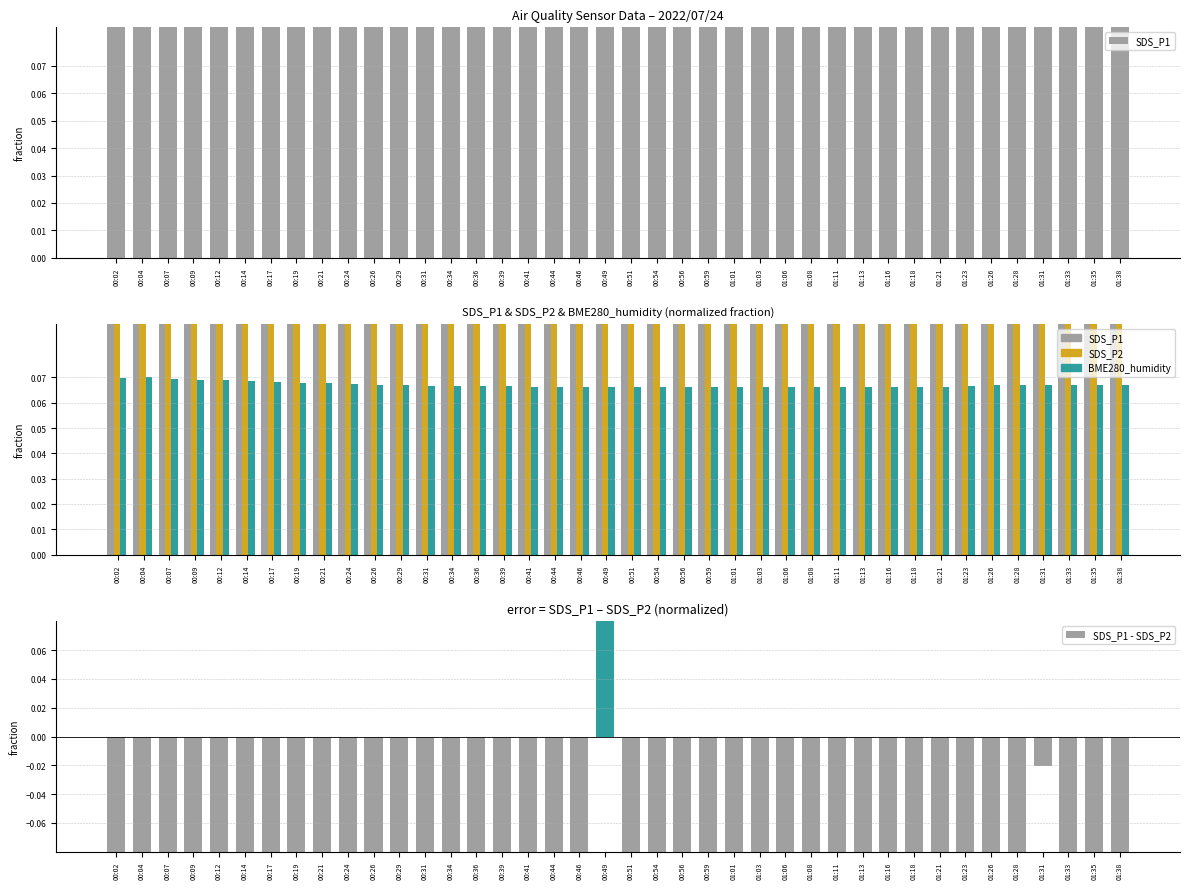

Reading left to right, what are all the values shown in this chart?

SDS_P1: 00:02=0.6	00:04=0.6	00:07=0.6	00:09=0.5	00:12=0.5	00:14=0.6	00:17=0.6	00:19=0.7	00:21=0.7	00:24=0.7	00:26=0.6	00:29=0.6	00:31=0.5	00:34=0.4	00:36=0.6	00:39=0.5	00:41=0.6	00:44=0.5	00:46=0.5	00:49=1.0	00:51=0.5	00:54=0.5	00:56=0.5	00:59=0.7	01:01=0.7	01:03=0.6	01:06=0.6	01:08=0.6	01:11=0.6	01:13=0.6	01:16=0.6	01:18=0.5	01:21=0.6	01:23=0.6	01:26=0.6	01:28=0.5	01:31=0.8	01:33=0.5	01:35=0.6	01:38=0.8
SDS_P2: 00:02=0.8	00:04=0.8	00:07=0.8	00:09=0.8	00:12=0.8	00:14=0.8	00:17=0.8	00:19=0.8	00:21=0.8	00:24=0.8	00:26=0.8	00:29=0.9	00:31=0.8	00:34=0.7	00:36=0.8	00:39=0.8	00:41=0.7	00:44=0.8	00:46=0.8	00:49=0.8	00:51=0.8	00:54=0.8	00:56=0.9	00:59=0.8	01:01=0.9	01:03=0.8	01:06=0.8	01:08=0.9	01:11=0.8	01:13=0.9	01:16=1.0	01:18=0.8	01:21=0.8	01:23=0.9	01:26=0.8	01:28=0.8	01:31=0.9	01:33=0.8	01:35=0.9	01:38=1.0
BME280_humidity: 00:02=0.1	00:04=0.1	00:07=0.1	00:09=0.1	00:12=0.1	00:14=0.1	00:17=0.1	00:19=0.1	00:21=0.1	00:24=0.1	00:26=0.1	00:29=0.1	00:31=0.1	00:34=0.1	00:36=0.1	00:39=0.1	00:41=0.1	00:44=0.1	00:46=0.1	00:49=0.1	00:51=0.1	00:54=0.1	00:56=0.1	00:59=0.1	01:01=0.1	01:03=0.1	01:06=0.1	01:08=0.1	01:11=0.1	01:13=0.1	01:16=0.1	01:18=0.1	01:21=0.1	01:23=0.1	01:26=0.1	01:28=0.1	01:31=0.1	01:33=0.1	01:35=0.1	01:38=0.1
SDS_P1 - SDS_P2: 00:02=-0.3	00:04=-0.2	00:07=-0.2	00:09=-0.3	00:12=-0.3	00:14=-0.2	00:17=-0.2	00:19=-0.1	00:21=-0.1	00:24=-0.1	00:26=-0.3	00:29=-0.3	00:31=-0.3	00:34=-0.3	00:36=-0.3	00:39=-0.3	00:41=-0.2	00:44=-0.3	00:46=-0.3	00:49=0.2	00:51=-0.3	00:54=-0.3	00:56=-0.3	00:59=-0.2	01:01=-0.2	01:03=-0.2	01:06=-0.3	01:08=-0.3	01:11=-0.2	01:13=-0.3	01:16=-0.4	01:18=-0.3	01:21=-0.3	01:23=-0.3	01:26=-0.2	01:28=-0.3	01:31=-0.0	01:33=-0.3	01:35=-0.2	01:38=-0.2